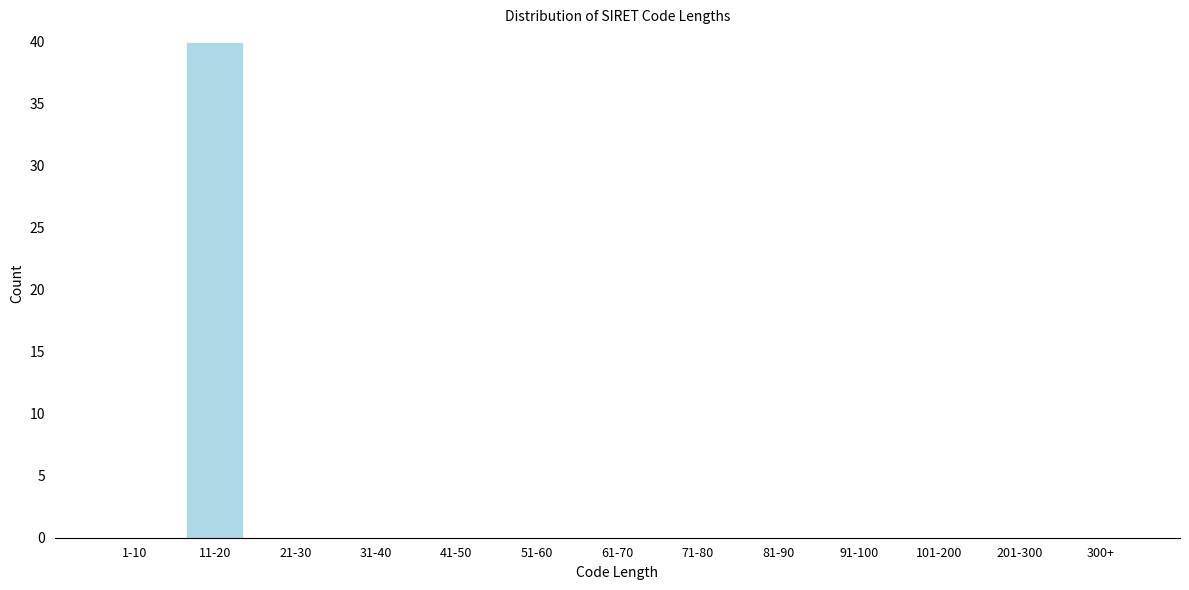

Reading left to right, list all the values displayed in this chart.

1-10=0	11-20=40	21-30=0	31-40=0	41-50=0	51-60=0	61-70=0	71-80=0	81-90=0	91-100=0	101-200=0	201-300=0	300+=0